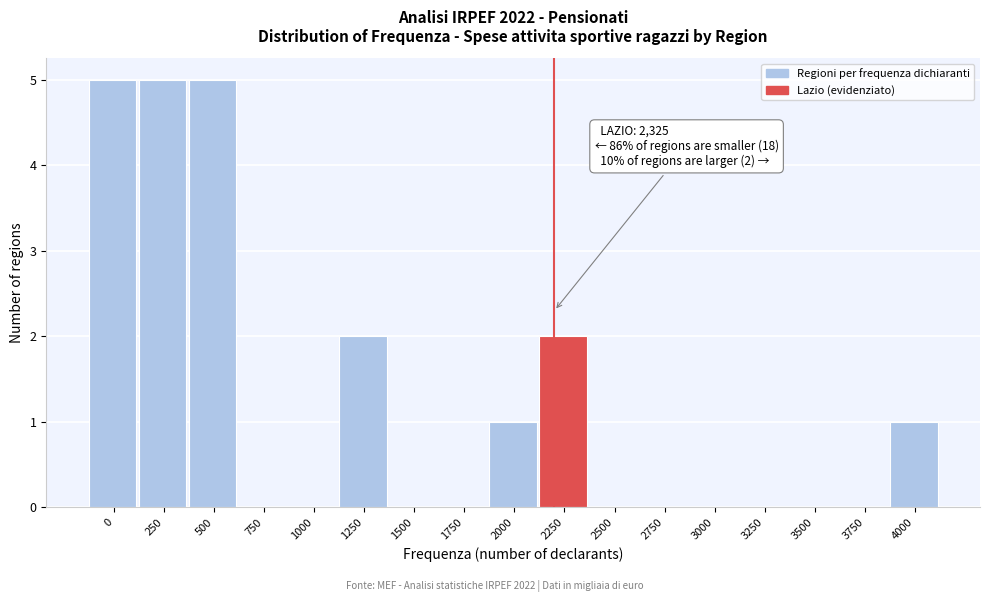

Reading right to left, extract all data points from this chart.

4000=1	3750=0	3500=0	3250=0	3000=0	2750=0	2500=0	2250=2	2000=1	1750=0	1500=0	1250=2	1000=0	750=0	500=5	250=5	0=5